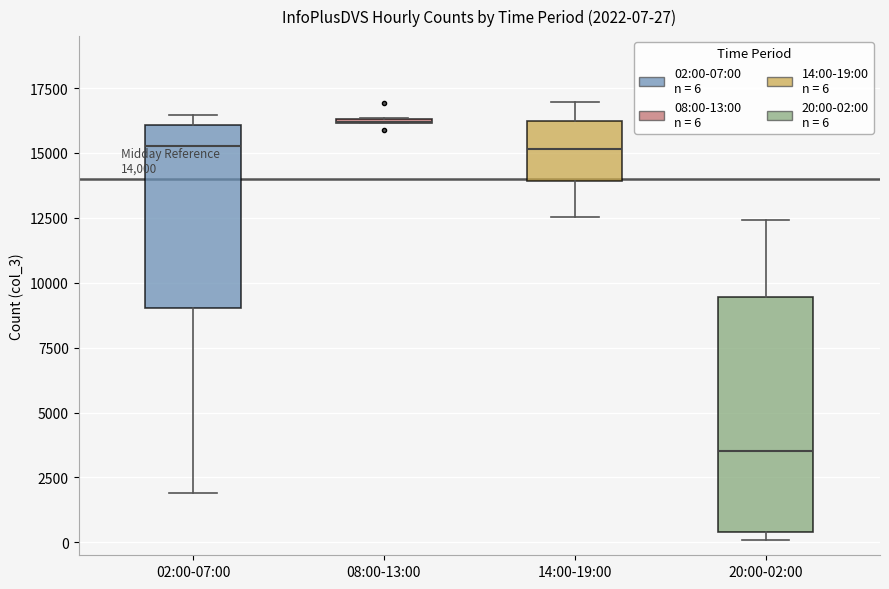

Which box is the tallest, from its lower edge to its upper edge?

20:00-02:00